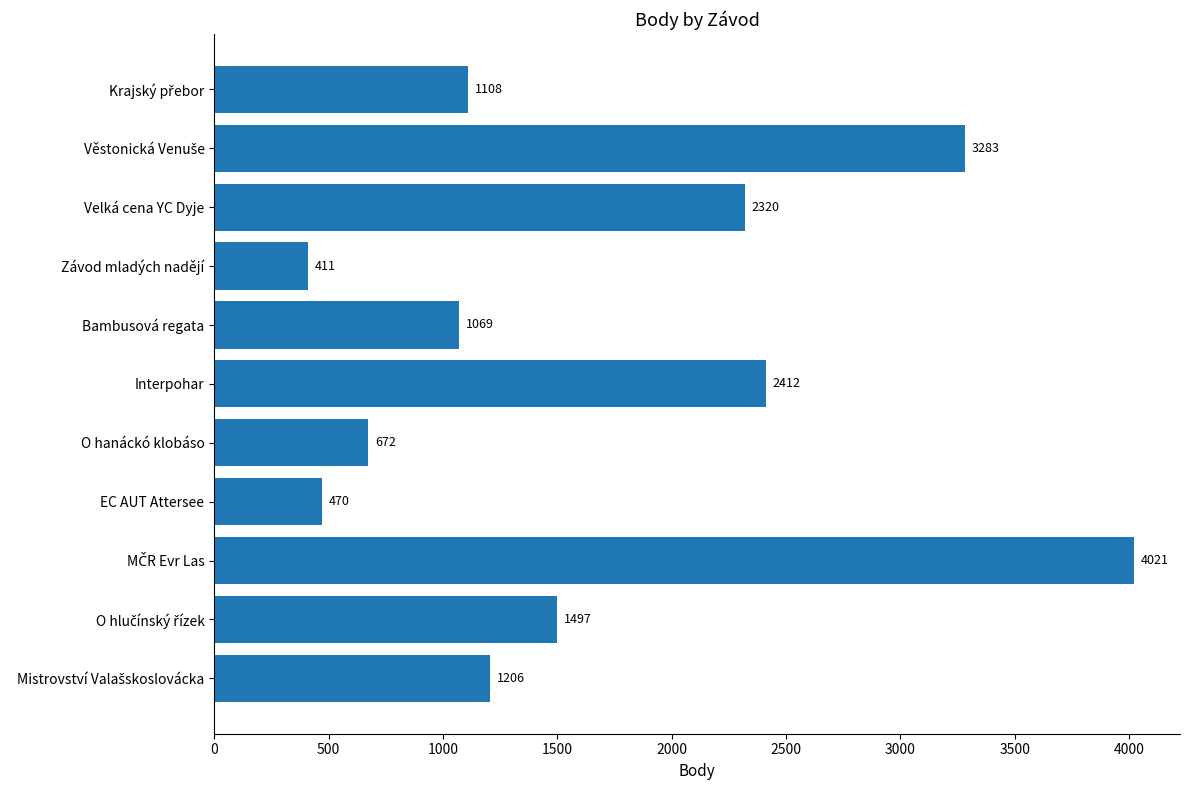

What is the minimum value shown in the chart?

411